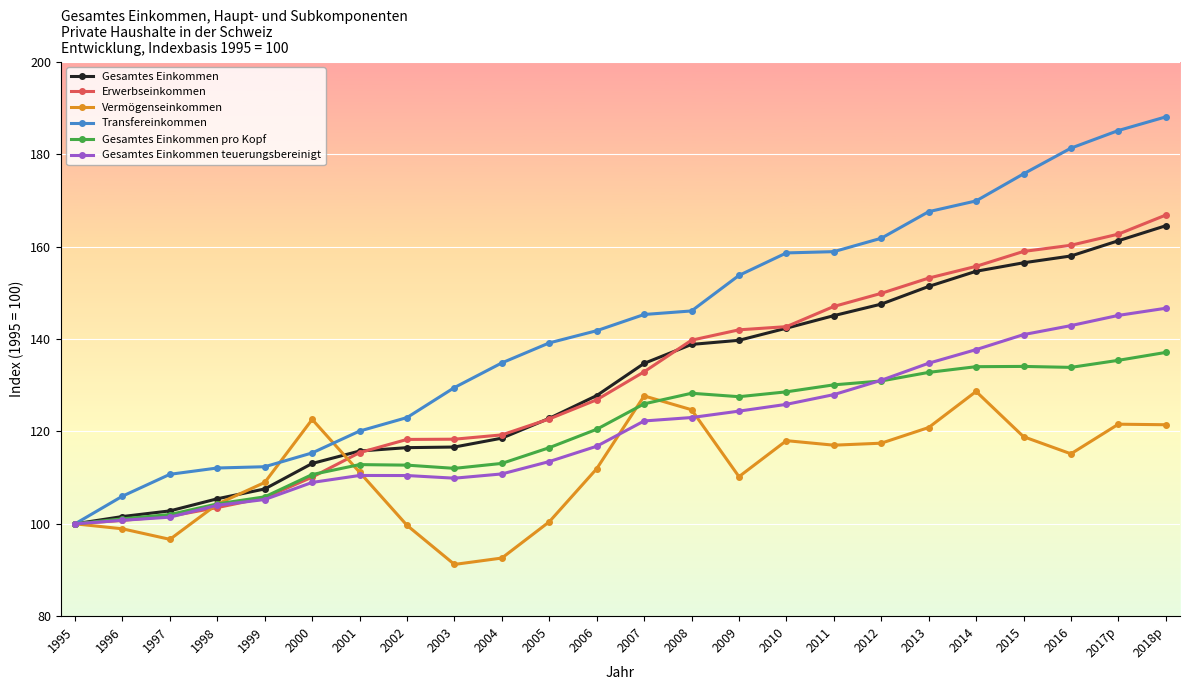

What is the approximate value of Erwerbseinkommen at 2017p?

162.7